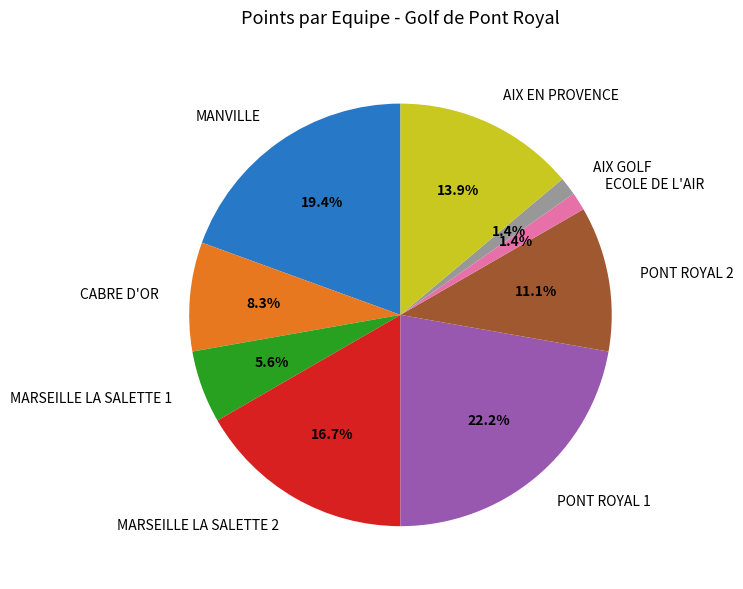

The MARSEILLE LA SALETTE 1 slice represents 6% of the pie. True or false?

True